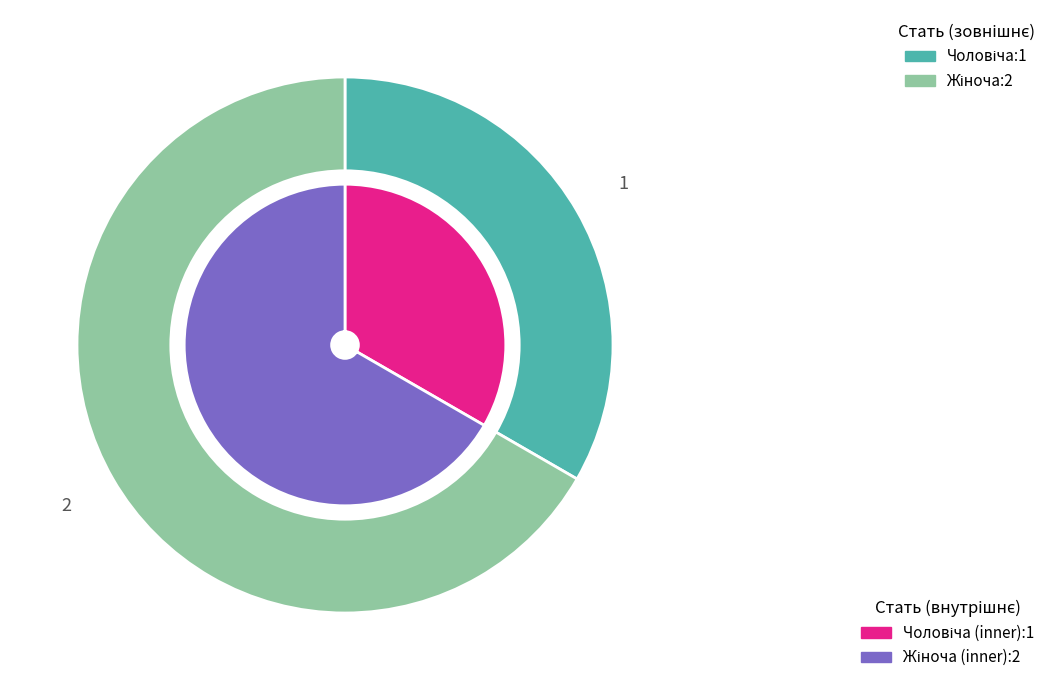

Rank the categories by value from lowest to highest.

Чоловіча, Жіноча